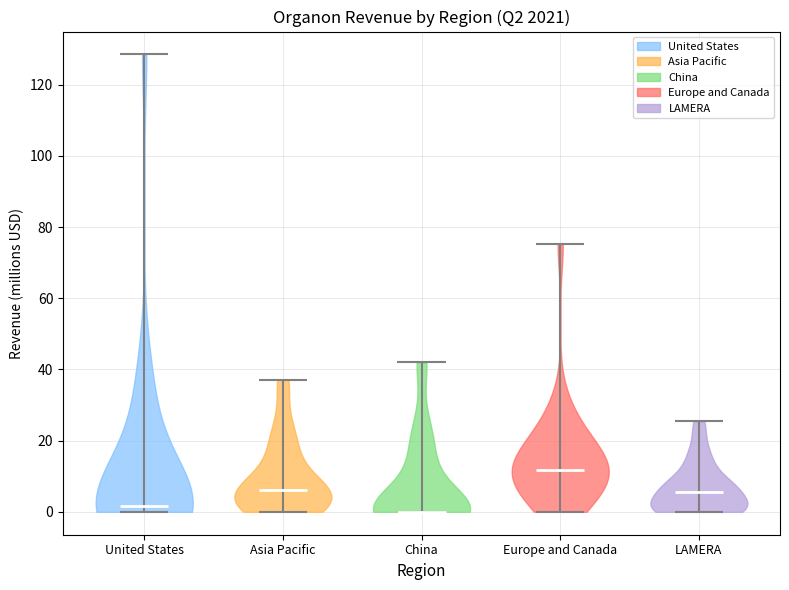

Where does the median line of the violin for China sit on the y-axis? The values are not printed on the chart, so give them approximately, as read against the axis.

0